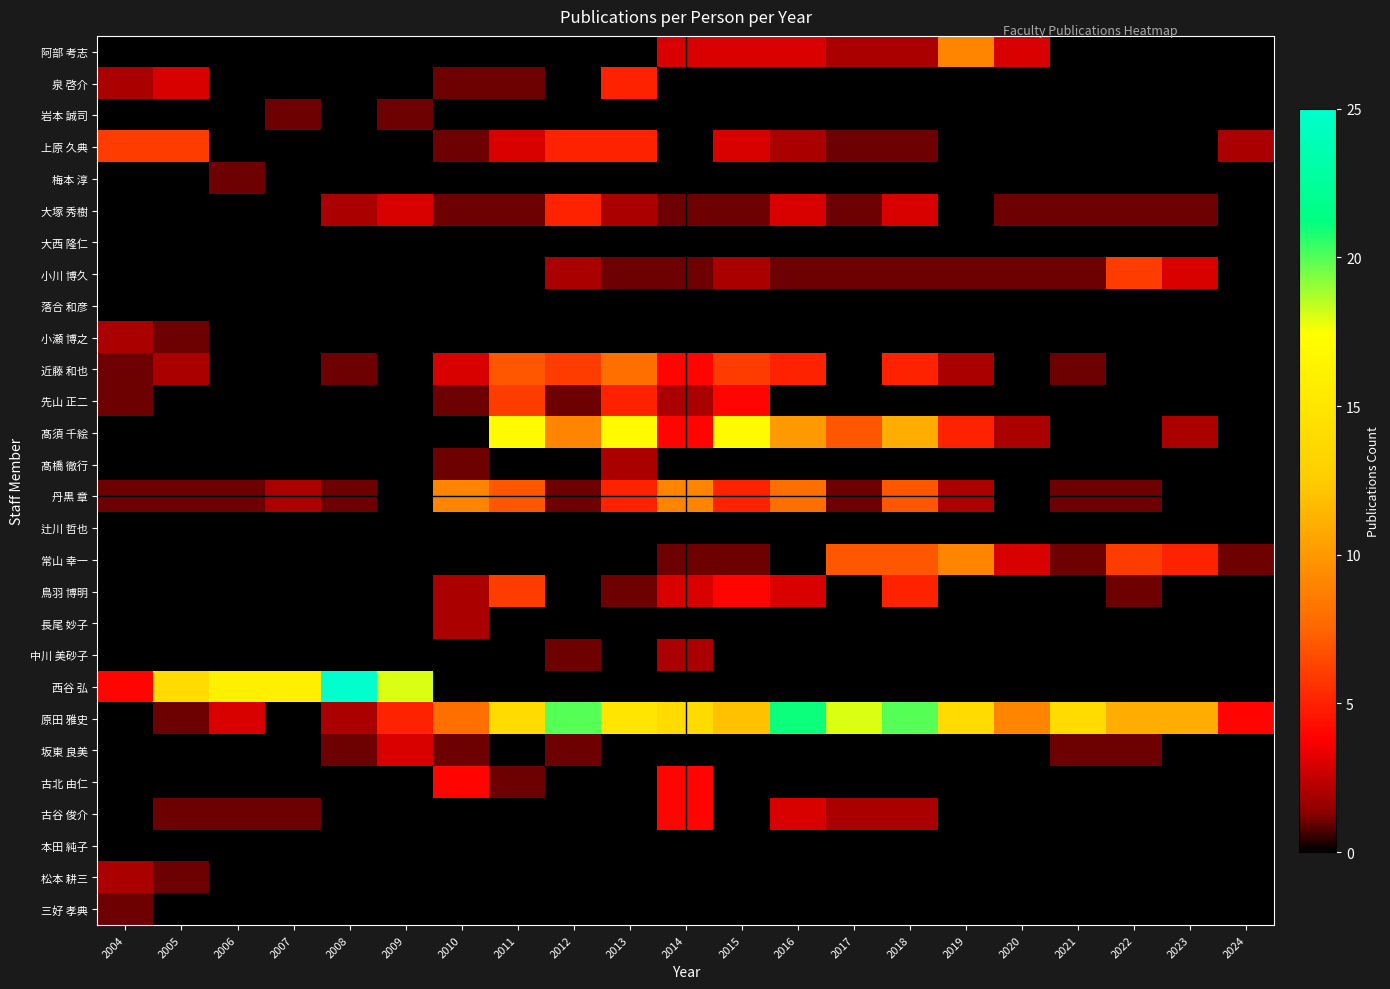

Reading right to left, transcribe all the data shown in this chart.

阿部 考志: 2024=0	2023=0	2022=0	2021=0	2020=3	2019=9	2018=2	2017=2	2016=3	2015=3	2014=3	2013=0	2012=0	2011=0	2010=0	2009=0	2008=0	2007=0	2006=0	2005=0	2004=0
泉 啓介: 2024=0	2023=0	2022=0	2021=0	2020=0	2019=0	2018=0	2017=0	2016=0	2015=0	2014=0	2013=5	2012=0	2011=1	2010=1	2009=0	2008=0	2007=0	2006=0	2005=3	2004=2
岩本 誠司: 2024=0	2023=0	2022=0	2021=0	2020=0	2019=0	2018=0	2017=0	2016=0	2015=0	2014=0	2013=0	2012=0	2011=0	2010=0	2009=1	2008=0	2007=1	2006=0	2005=0	2004=0
上原 久典: 2024=2	2023=0	2022=0	2021=0	2020=0	2019=0	2018=1	2017=1	2016=2	2015=3	2014=0	2013=5	2012=5	2011=3	2010=1	2009=0	2008=0	2007=0	2006=0	2005=6	2004=6
梅本 淳: 2024=0	2023=0	2022=0	2021=0	2020=0	2019=0	2018=0	2017=0	2016=0	2015=0	2014=0	2013=0	2012=0	2011=0	2010=0	2009=0	2008=0	2007=0	2006=1	2005=0	2004=0
大塚 秀樹: 2024=0	2023=1	2022=1	2021=1	2020=1	2019=0	2018=3	2017=1	2016=3	2015=1	2014=1	2013=2	2012=5	2011=1	2010=1	2009=3	2008=2	2007=0	2006=0	2005=0	2004=0
大西 隆仁: 2024=0	2023=0	2022=0	2021=0	2020=0	2019=0	2018=0	2017=0	2016=0	2015=0	2014=0	2013=0	2012=0	2011=0	2010=0	2009=0	2008=0	2007=0	2006=0	2005=0	2004=0
小川 博久: 2024=0	2023=3	2022=6	2021=1	2020=1	2019=1	2018=1	2017=1	2016=1	2015=2	2014=1	2013=1	2012=2	2011=0	2010=0	2009=0	2008=0	2007=0	2006=0	2005=0	2004=0
落合 和彦: 2024=0	2023=0	2022=0	2021=0	2020=0	2019=0	2018=0	2017=0	2016=0	2015=0	2014=0	2013=0	2012=0	2011=0	2010=0	2009=0	2008=0	2007=0	2006=0	2005=0	2004=0
小瀬 博之: 2024=0	2023=0	2022=0	2021=0	2020=0	2019=0	2018=0	2017=0	2016=0	2015=0	2014=0	2013=0	2012=0	2011=0	2010=0	2009=0	2008=0	2007=0	2006=0	2005=1	2004=2
近藤 和也: 2024=0	2023=0	2022=0	2021=1	2020=0	2019=2	2018=5	2017=0	2016=5	2015=6	2014=4	2013=8	2012=6	2011=7	2010=3	2009=0	2008=1	2007=0	2006=0	2005=2	2004=1
先山 正二: 2024=0	2023=0	2022=0	2021=0	2020=0	2019=0	2018=0	2017=0	2016=0	2015=4	2014=2	2013=5	2012=1	2011=6	2010=1	2009=0	2008=0	2007=0	2006=0	2005=0	2004=1
髙須 千絵: 2024=0	2023=2	2022=0	2021=0	2020=2	2019=5	2018=11	2017=7	2016=10	2015=17	2014=4	2013=17	2012=9	2011=17	2010=0	2009=0	2008=0	2007=0	2006=0	2005=0	2004=0
髙橋 徹行: 2024=0	2023=0	2022=0	2021=0	2020=0	2019=0	2018=0	2017=0	2016=0	2015=0	2014=0	2013=2	2012=0	2011=0	2010=1	2009=0	2008=0	2007=0	2006=0	2005=0	2004=0
丹黒 章: 2024=0	2023=0	2022=1	2021=1	2020=0	2019=2	2018=7	2017=1	2016=8	2015=5	2014=9	2013=5	2012=1	2011=7	2010=9	2009=0	2008=1	2007=2	2006=1	2005=1	2004=1
辻川 哲也: 2024=0	2023=0	2022=0	2021=0	2020=0	2019=0	2018=0	2017=0	2016=0	2015=0	2014=0	2013=0	2012=0	2011=0	2010=0	2009=0	2008=0	2007=0	2006=0	2005=0	2004=0
常山 幸一: 2024=1	2023=5	2022=6	2021=1	2020=3	2019=9	2018=7	2017=7	2016=0	2015=1	2014=1	2013=0	2012=0	2011=0	2010=0	2009=0	2008=0	2007=0	2006=0	2005=0	2004=0
鳥羽 博明: 2024=0	2023=0	2022=1	2021=0	2020=0	2019=0	2018=5	2017=0	2016=3	2015=4	2014=3	2013=1	2012=0	2011=6	2010=2	2009=0	2008=0	2007=0	2006=0	2005=0	2004=0
長尾 妙子: 2024=0	2023=0	2022=0	2021=0	2020=0	2019=0	2018=0	2017=0	2016=0	2015=0	2014=0	2013=0	2012=0	2011=0	2010=2	2009=0	2008=0	2007=0	2006=0	2005=0	2004=0
中川 美砂子: 2024=0	2023=0	2022=0	2021=0	2020=0	2019=0	2018=0	2017=0	2016=0	2015=0	2014=2	2013=0	2012=1	2011=0	2010=0	2009=0	2008=0	2007=0	2006=0	2005=0	2004=0
西谷 弘: 2024=0	2023=0	2022=0	2021=0	2020=0	2019=0	2018=0	2017=0	2016=0	2015=0	2014=0	2013=0	2012=0	2011=0	2010=0	2009=18	2008=25	2007=16	2006=16	2005=14	2004=4
原田 雅史: 2024=4	2023=11	2022=11	2021=14	2020=9	2019=14	2018=20	2017=18	2016=21	2015=12	2014=14	2013=15	2012=20	2011=14	2010=8	2009=5	2008=2	2007=0	2006=3	2005=1	2004=0
坂東 良美: 2024=0	2023=0	2022=1	2021=1	2020=0	2019=0	2018=0	2017=0	2016=0	2015=0	2014=0	2013=0	2012=1	2011=0	2010=1	2009=3	2008=1	2007=0	2006=0	2005=0	2004=0
古北 由仁: 2024=0	2023=0	2022=0	2021=0	2020=0	2019=0	2018=0	2017=0	2016=0	2015=0	2014=4	2013=0	2012=0	2011=1	2010=4	2009=0	2008=0	2007=0	2006=0	2005=0	2004=0
古谷 俊介: 2024=0	2023=0	2022=0	2021=0	2020=0	2019=0	2018=2	2017=2	2016=3	2015=0	2014=4	2013=0	2012=0	2011=0	2010=0	2009=0	2008=0	2007=1	2006=1	2005=1	2004=0
本田 純子: 2024=0	2023=0	2022=0	2021=0	2020=0	2019=0	2018=0	2017=0	2016=0	2015=0	2014=0	2013=0	2012=0	2011=0	2010=0	2009=0	2008=0	2007=0	2006=0	2005=0	2004=0
松本 耕三: 2024=0	2023=0	2022=0	2021=0	2020=0	2019=0	2018=0	2017=0	2016=0	2015=0	2014=0	2013=0	2012=0	2011=0	2010=0	2009=0	2008=0	2007=0	2006=0	2005=1	2004=2
三好 孝典: 2024=0	2023=0	2022=0	2021=0	2020=0	2019=0	2018=0	2017=0	2016=0	2015=0	2014=0	2013=0	2012=0	2011=0	2010=0	2009=0	2008=0	2007=0	2006=0	2005=0	2004=1